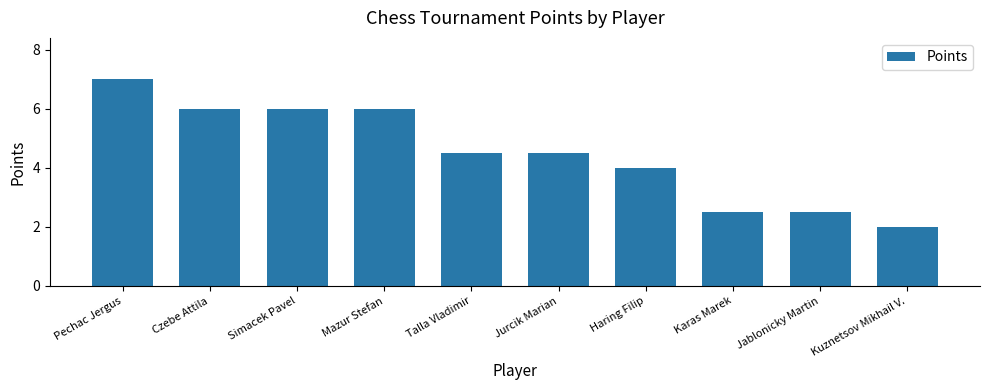

Reading left to right, what are all the values shown in this chart?

7.0	6.0	6.0	6.0	4.5	4.5	4.0	2.5	2.5	2.0